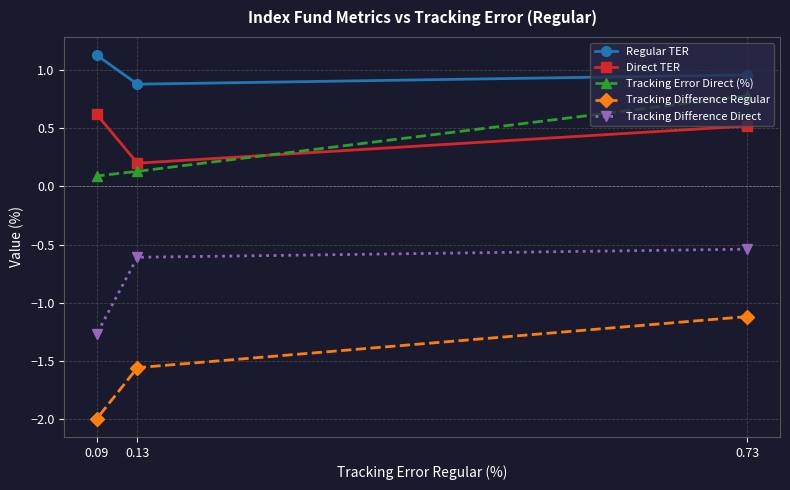

What is the minimum value for Direct TER?

0.2